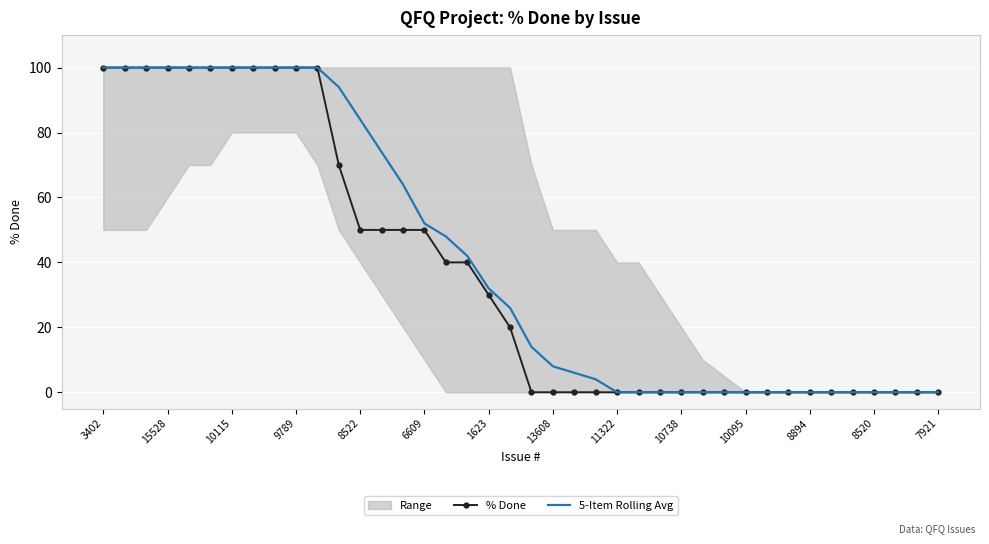

Which series has the largest total across all categories?

5-Item Rolling Avg